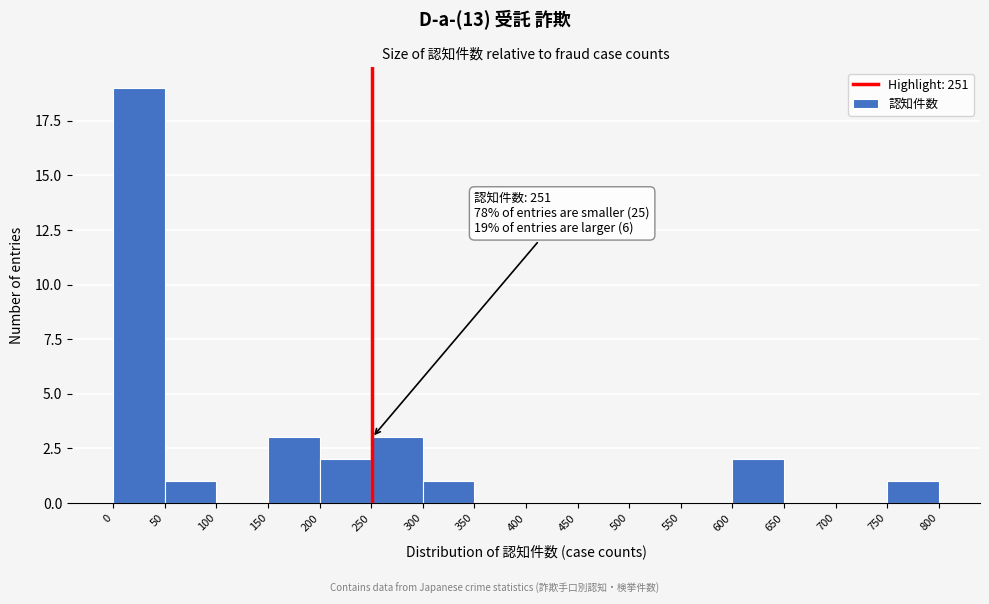

Which range on the x-axis has the tallest bar?

0 to 50